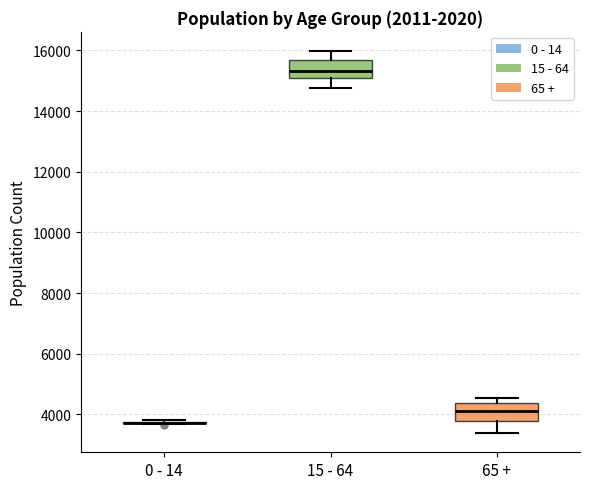

Where does the lower whisker of the box for 15 - 64 end on the y-axis? The values are not printed on the chart, so give them approximately, as read against the axis.

14800